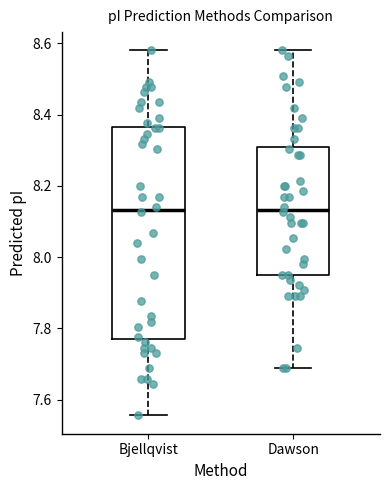

Reading left to right, transcribe this box plot: for each box, give where its median line is, the range the box spans, and where its two whiskers end, as read against the y-axis. The values are not printed on the chart, so give them approximately, as read against the axis.

Bjellqvist: median 8.14, box 7.78 to 8.36, whiskers 7.56 to 8.58
Dawson: median 8.14, box 7.96 to 8.30, whiskers 7.68 to 8.58